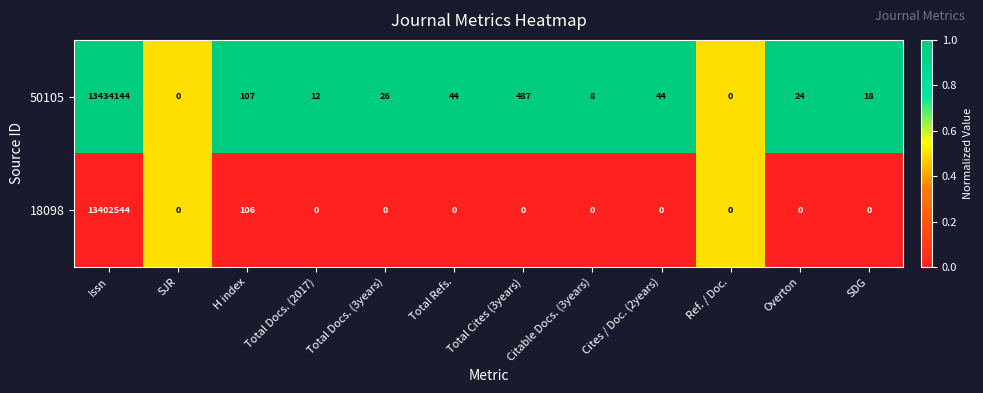

Which series has the largest range (max minus min)?

50105